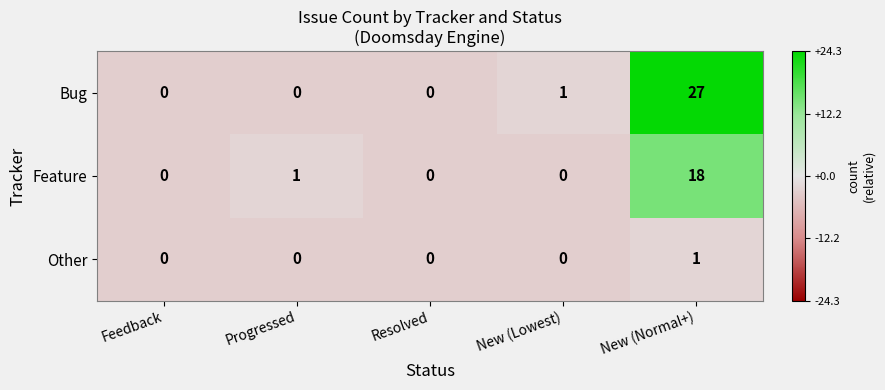

Where is Bug nearest to the value 13?

New (Lowest)